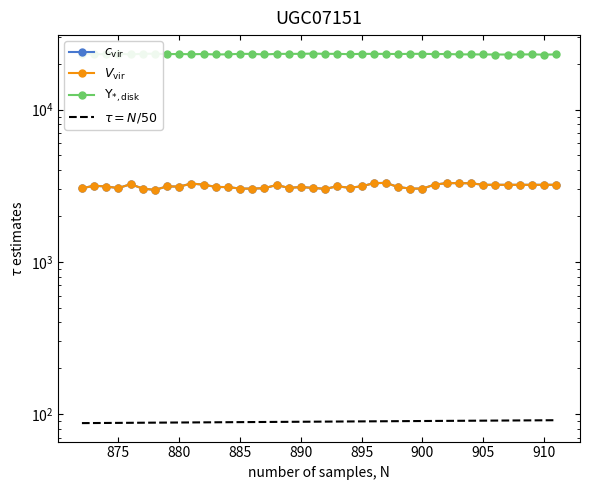

Does the chart have visible grid lines?

No